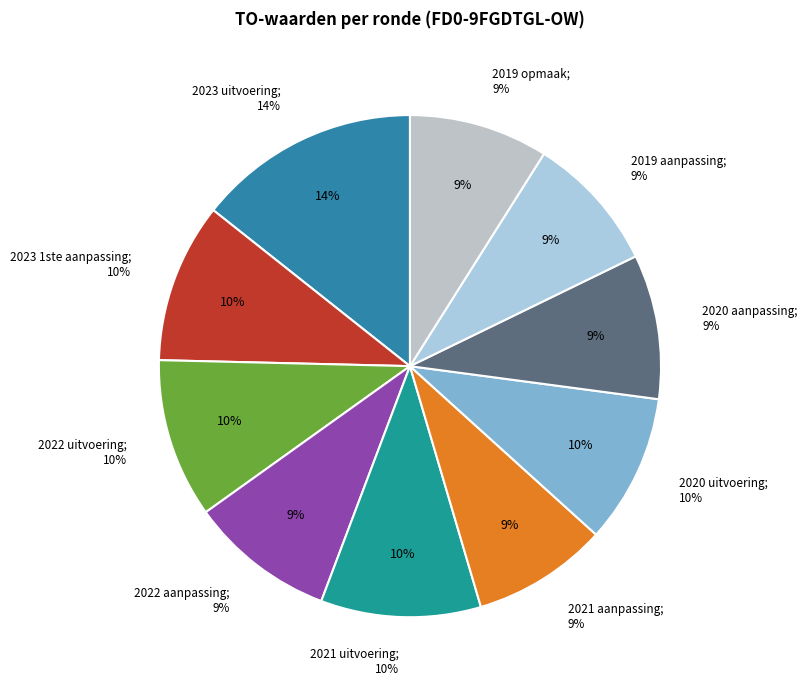

Is it true that 2021 aanpassing is 9% of the pie?

True